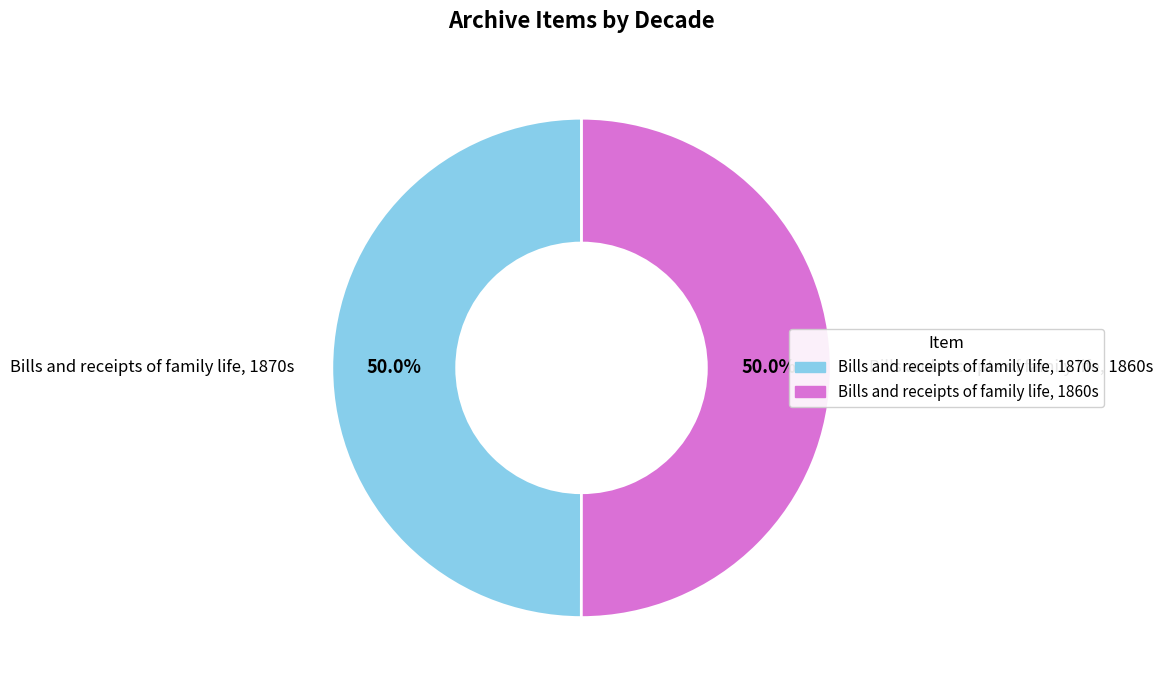

What is the ratio of the value at Bills and receipts of family life, 1870s to the value at Bills and receipts of family life, 1860s?

1.0